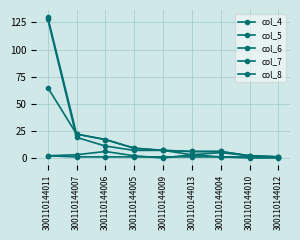

How many categories are shown in the chart?

9